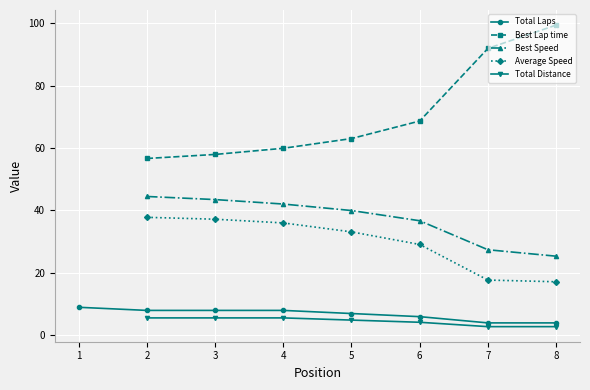

Count the number of data series in this chart.

5